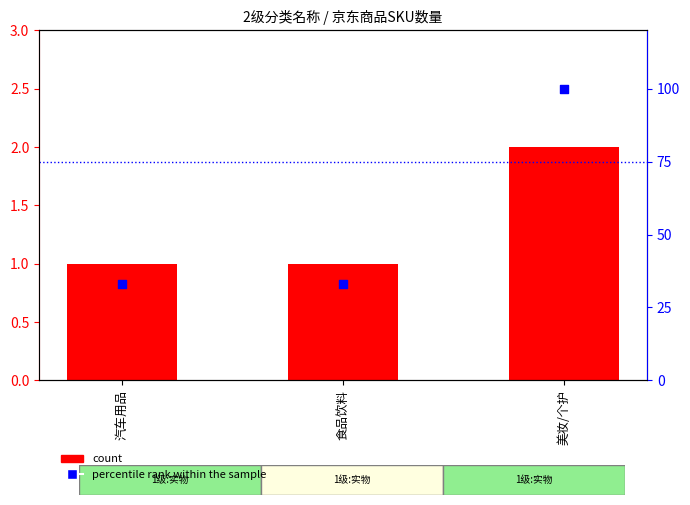

At how many categories does at least one series exceed 7?

3